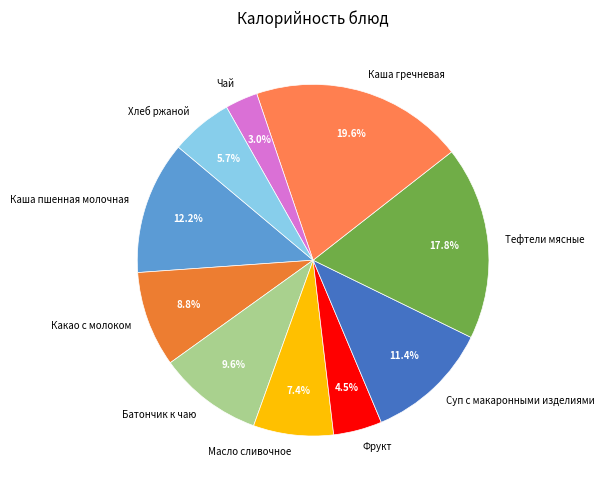

How many segments does this pie chart have?

10